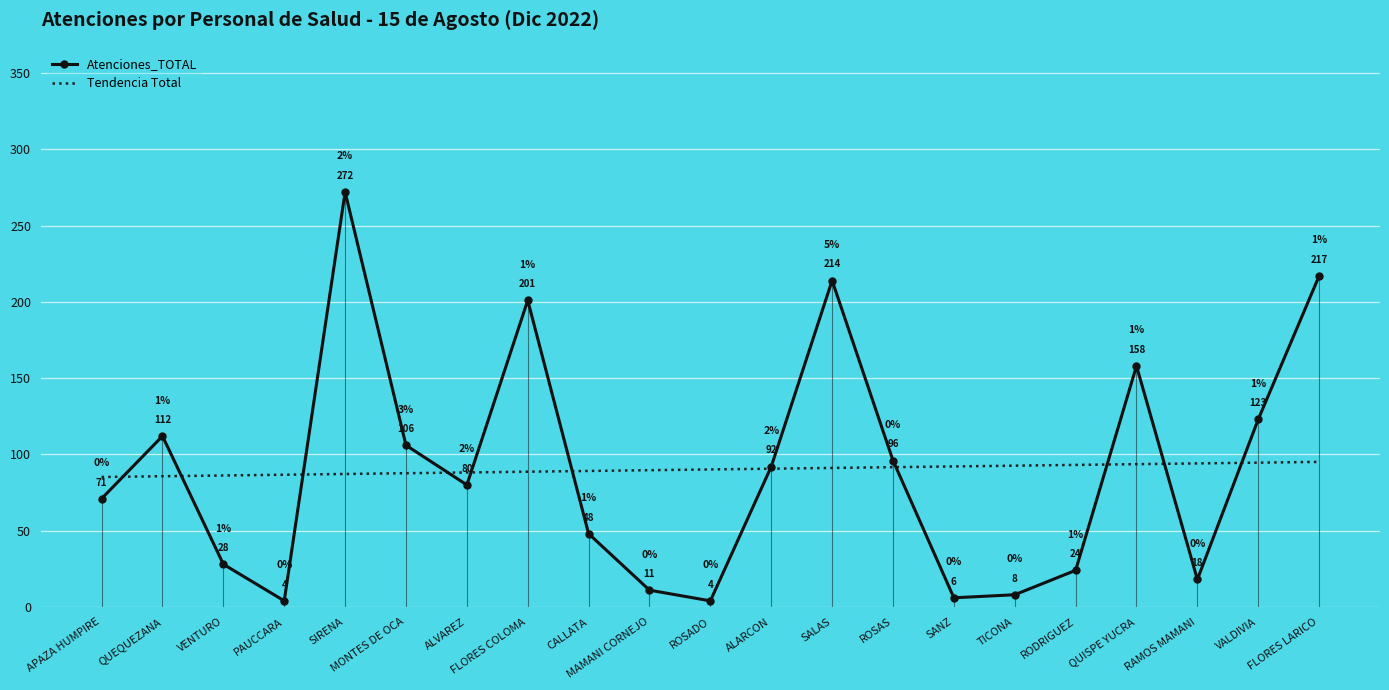

At which category is the sum across all series the highest?

SIRENA